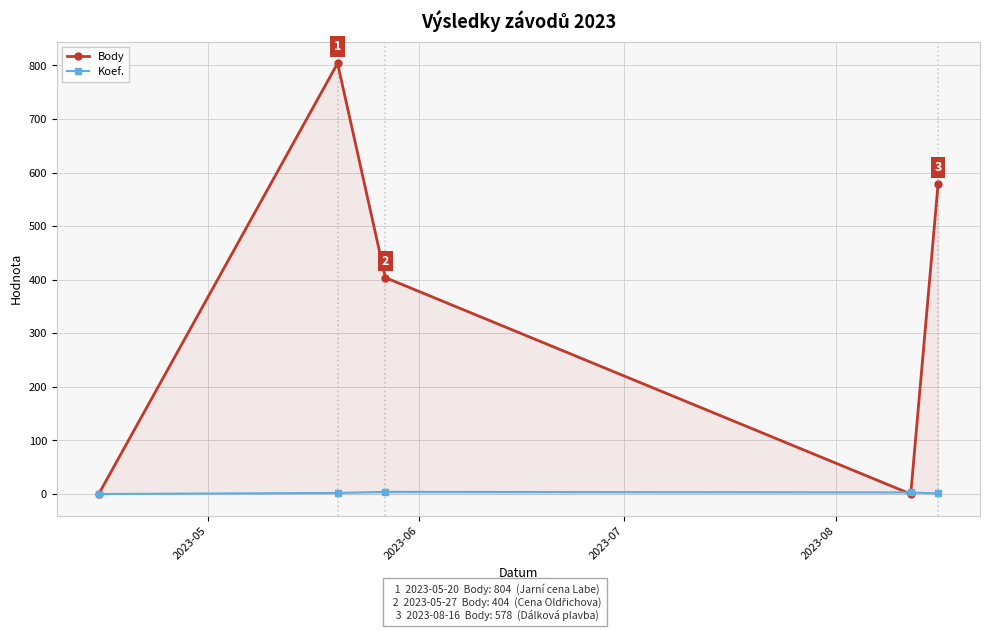

True or false: Body has more than 1 interior local peaks.

False